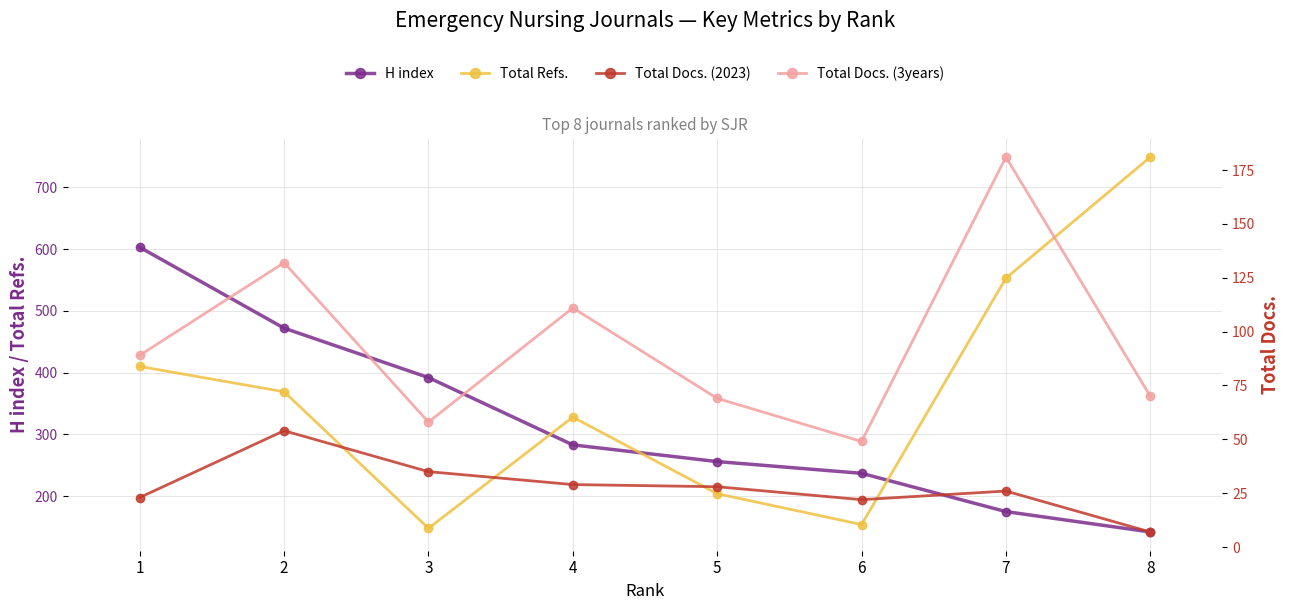

Read the H index value at 1, to the nearest 5.

605